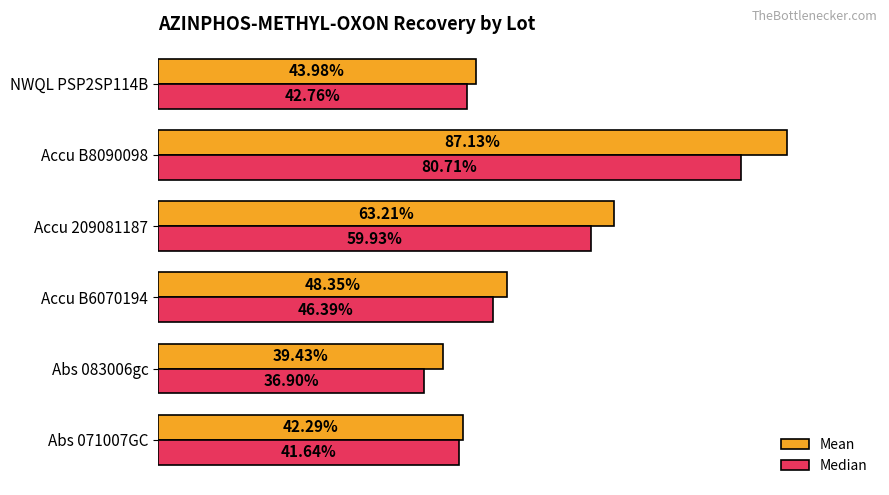

What are all the series names shown in the legend?

Mean, Median